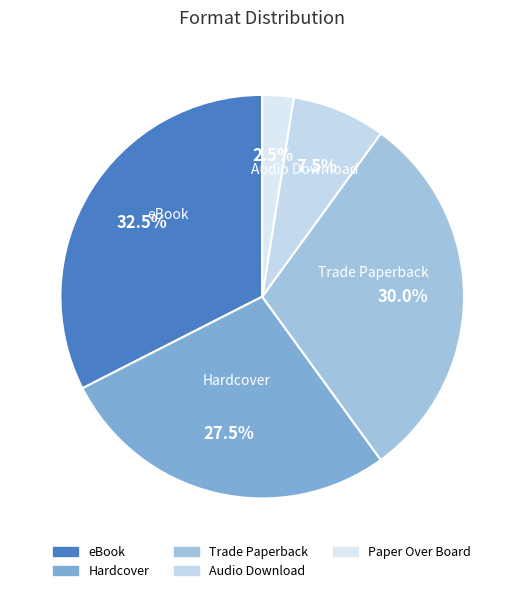

Do eBook and Audio Download together represent more than half of the pie?

No